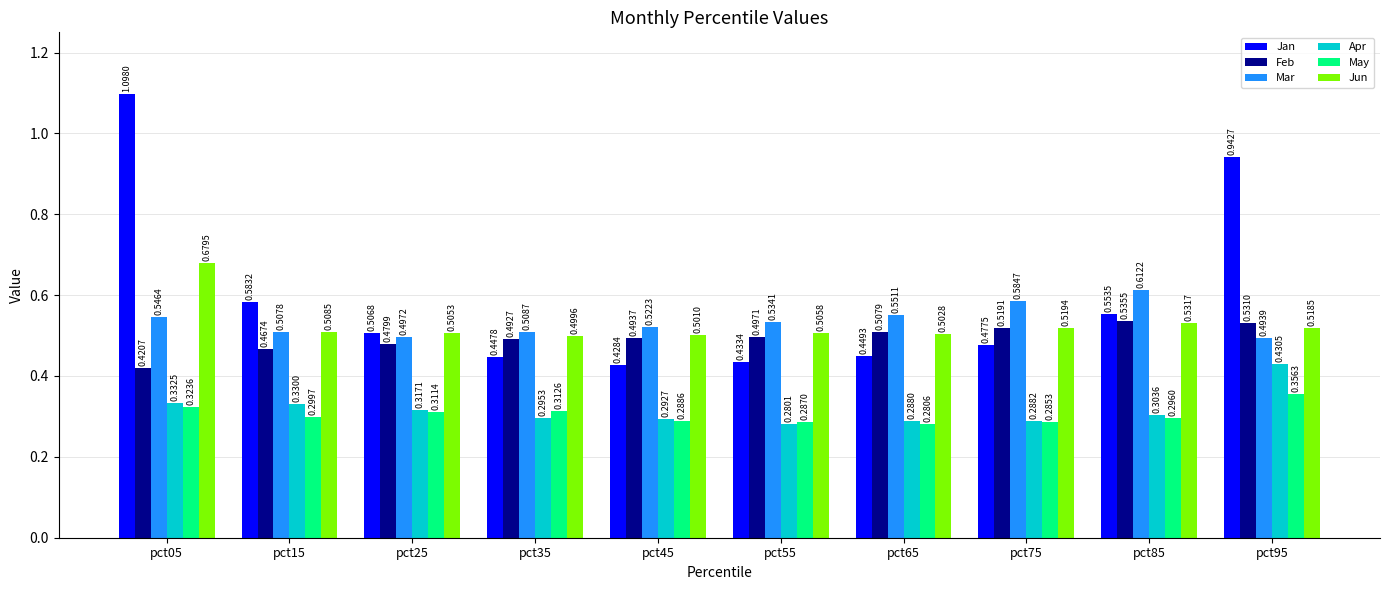

What is the sum of all Jun values?

5.3